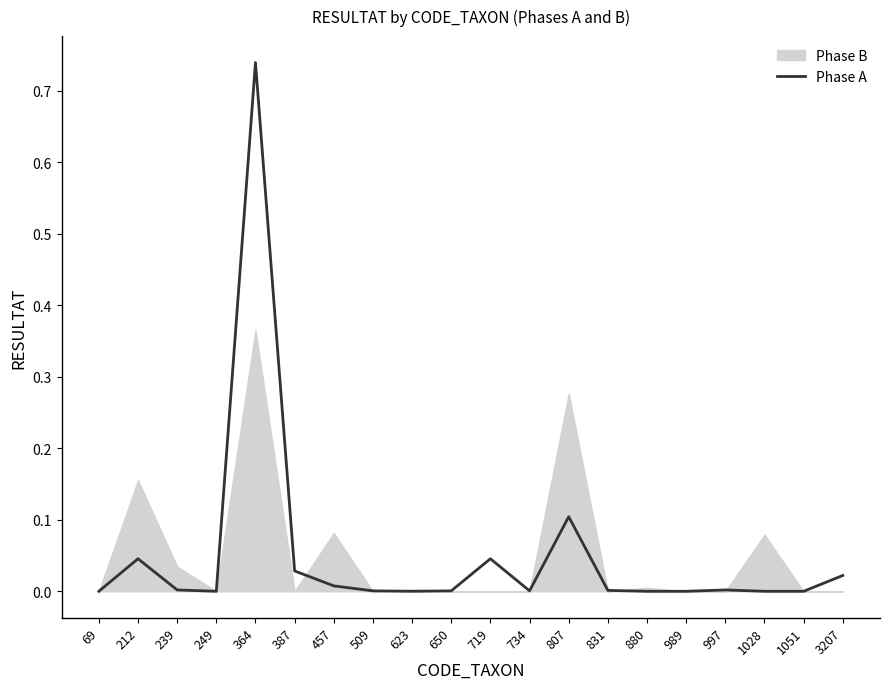

How many categories are shown in the chart?

20